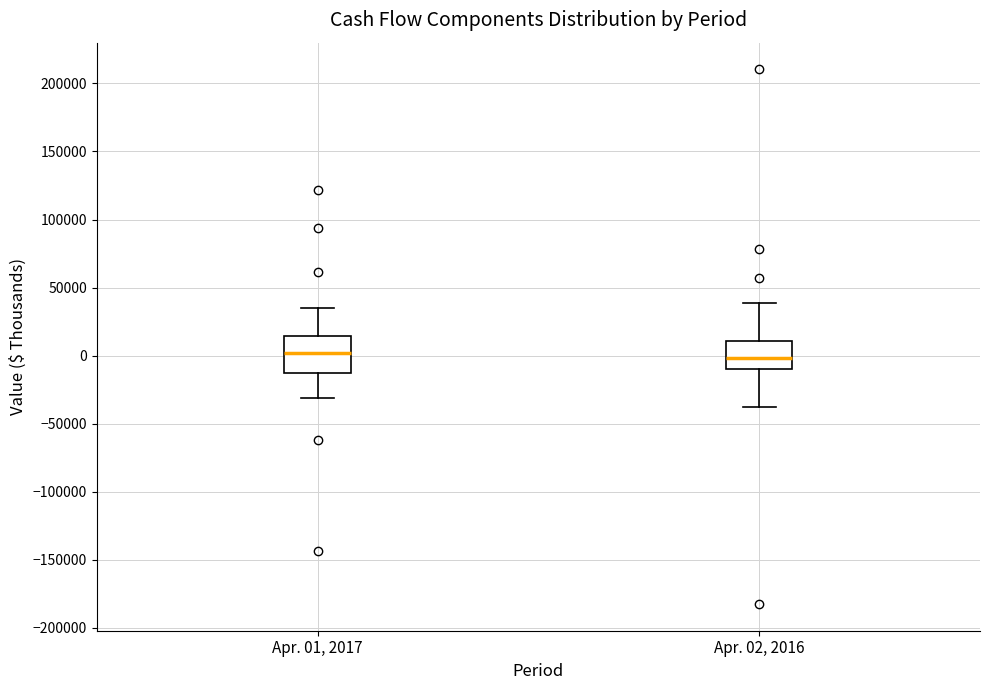

Where does the lower whisker of the box for Apr. 01, 2017 end on the y-axis? The values are not printed on the chart, so give them approximately, as read against the axis.

-30000